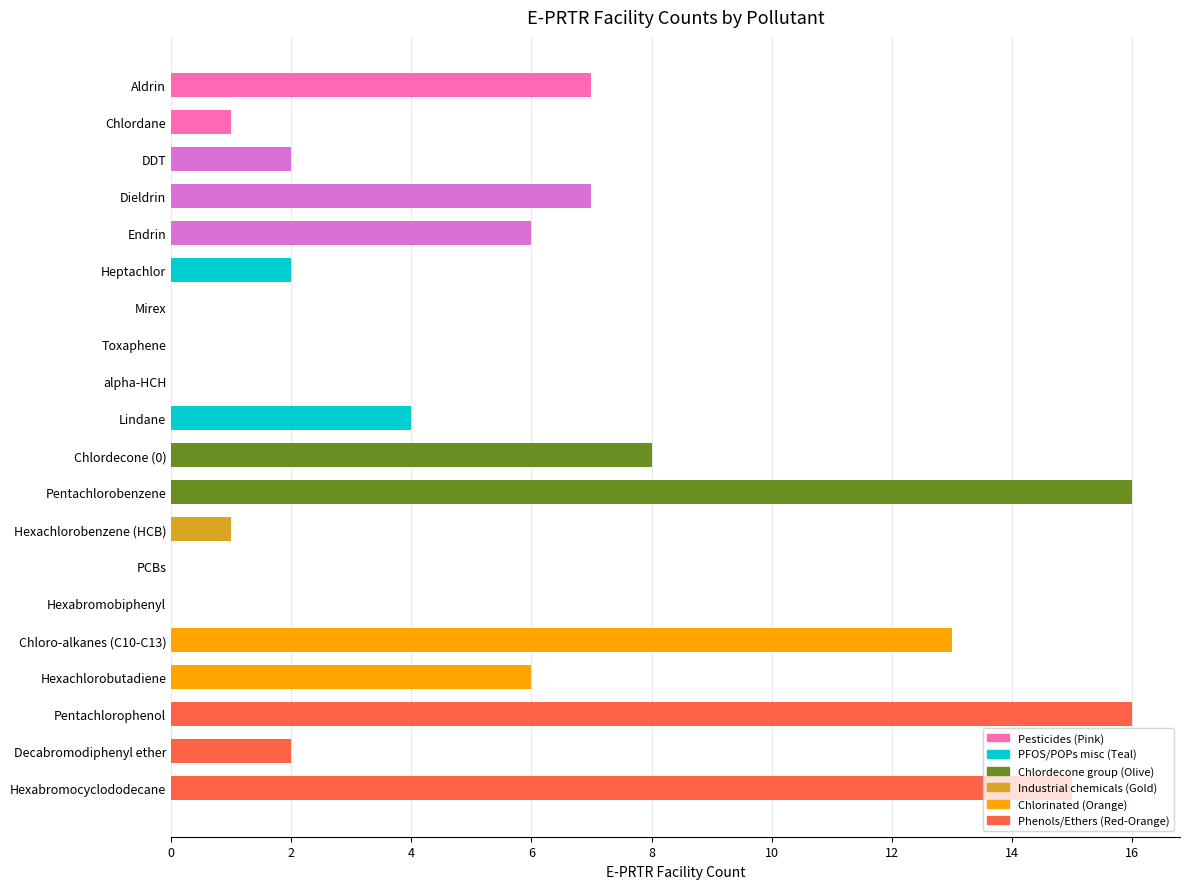

What is the change in value from Dieldrin to Hexachlorobenzene (HCB)?

-6